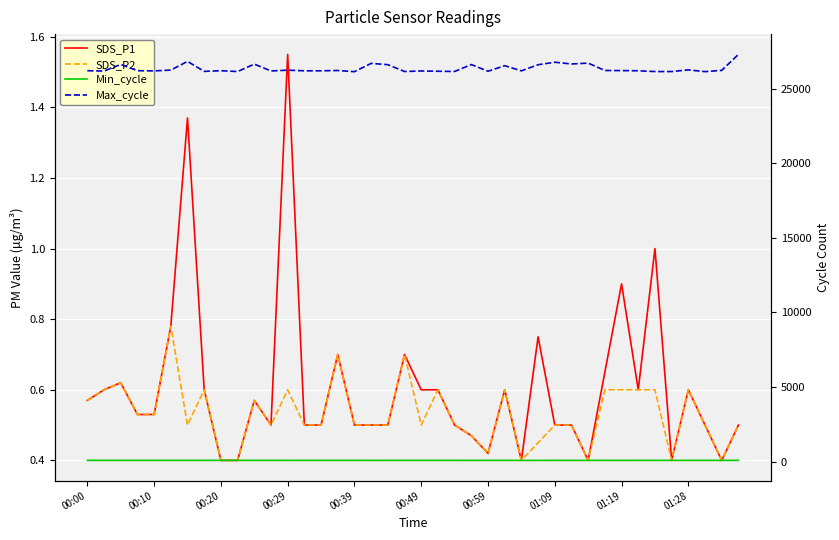

The Min_cycle series shows 77.0 at 00:39. True or false?

True